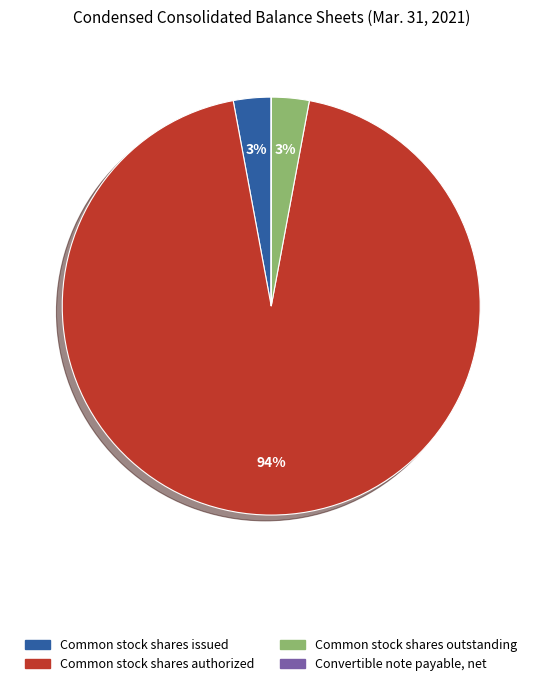

What is the majority slice?

Common stock shares authorized